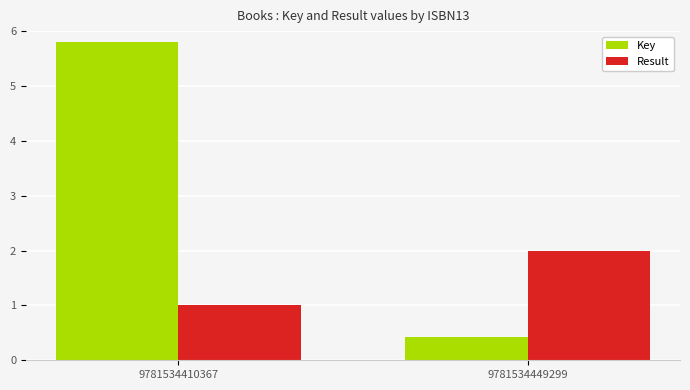

List the series in order of their overall mean, highest first.

Key, Result